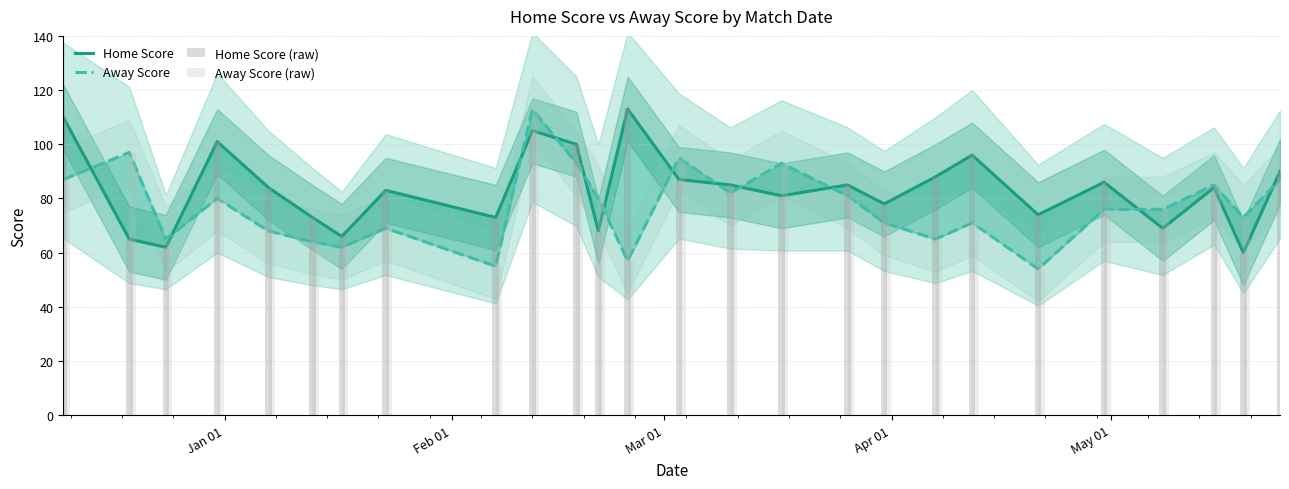

Which series has the largest total across all categories?

Home Score